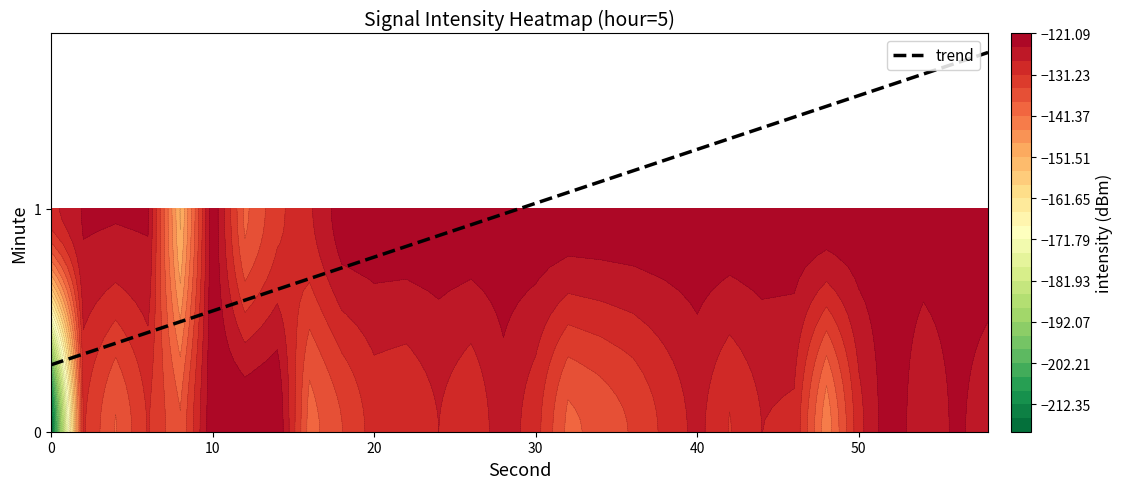

Is it true that trend equals 0.3 at 40?

False